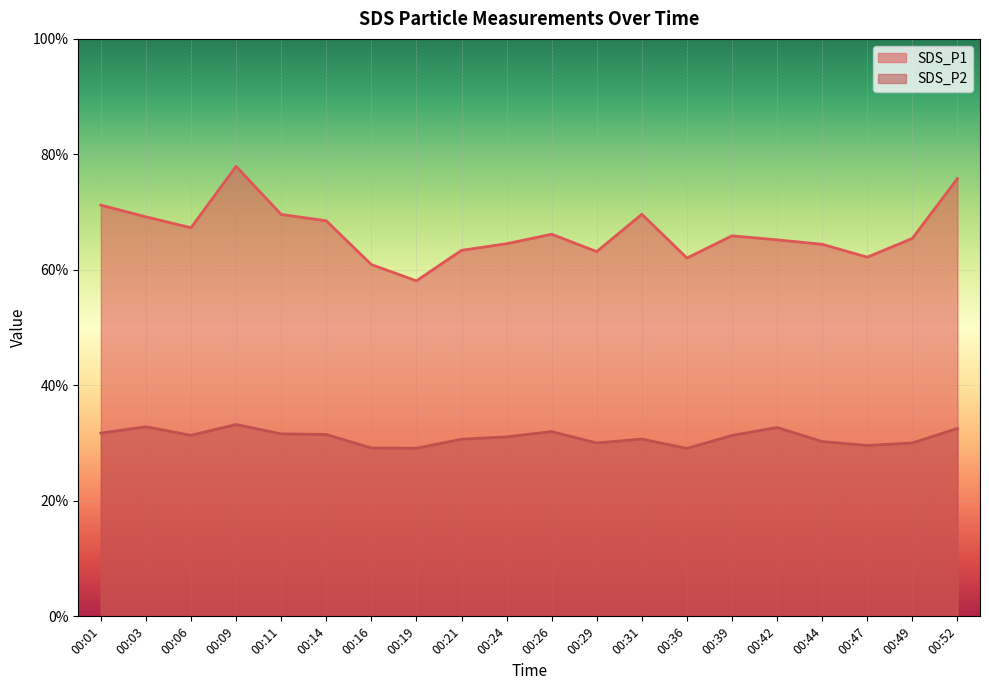

What are all the series names shown in the legend?

SDS_P1, SDS_P2